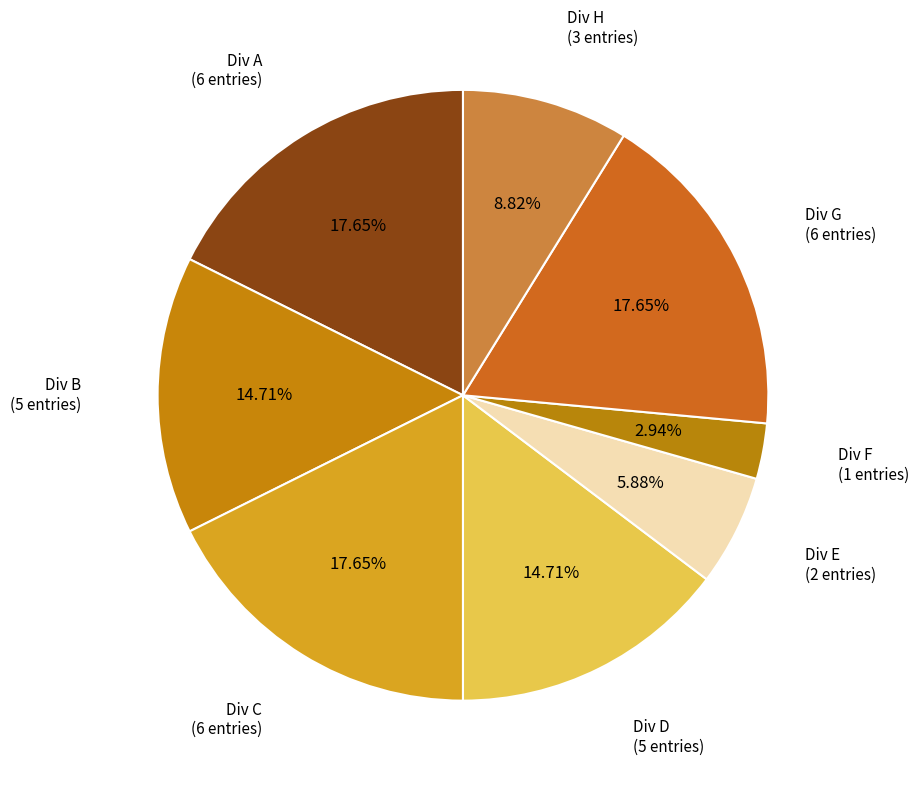

To the nearest percent, what is the average slice percentage?

12%